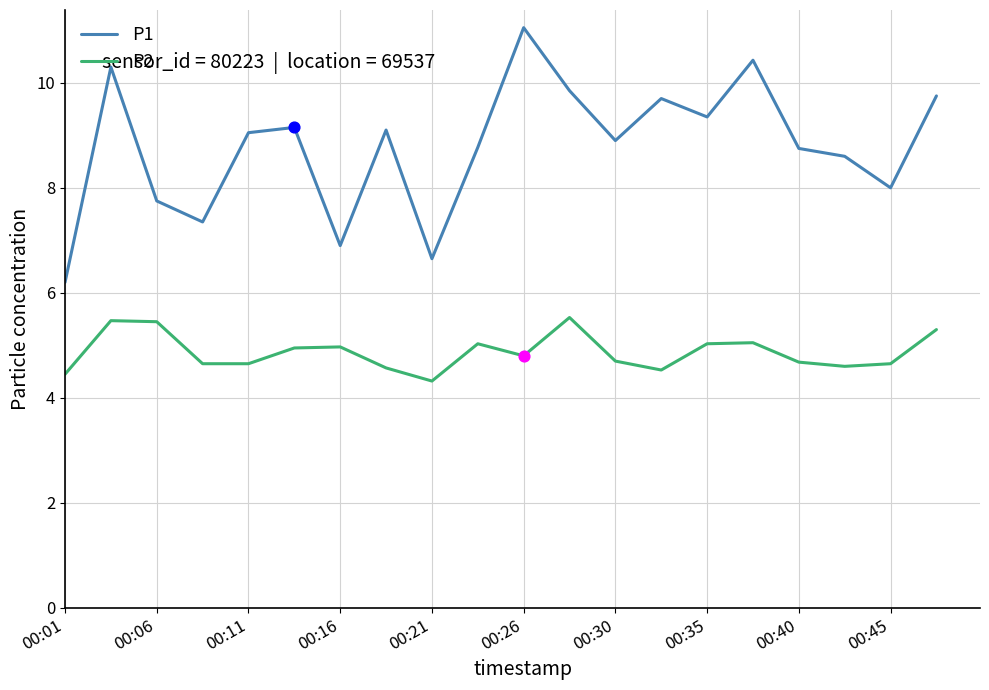

What are all the series names shown in the legend?

P1, P2